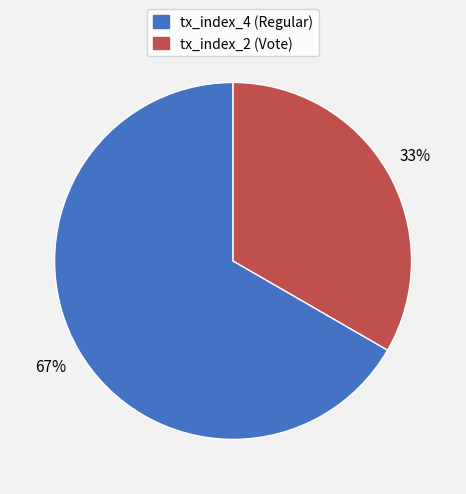

Is there any slice that represents more than half of the pie?

Yes